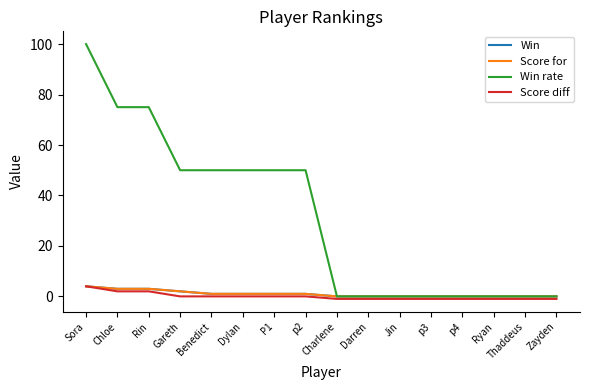

Does the chart display data point markers on the line(s)?

No